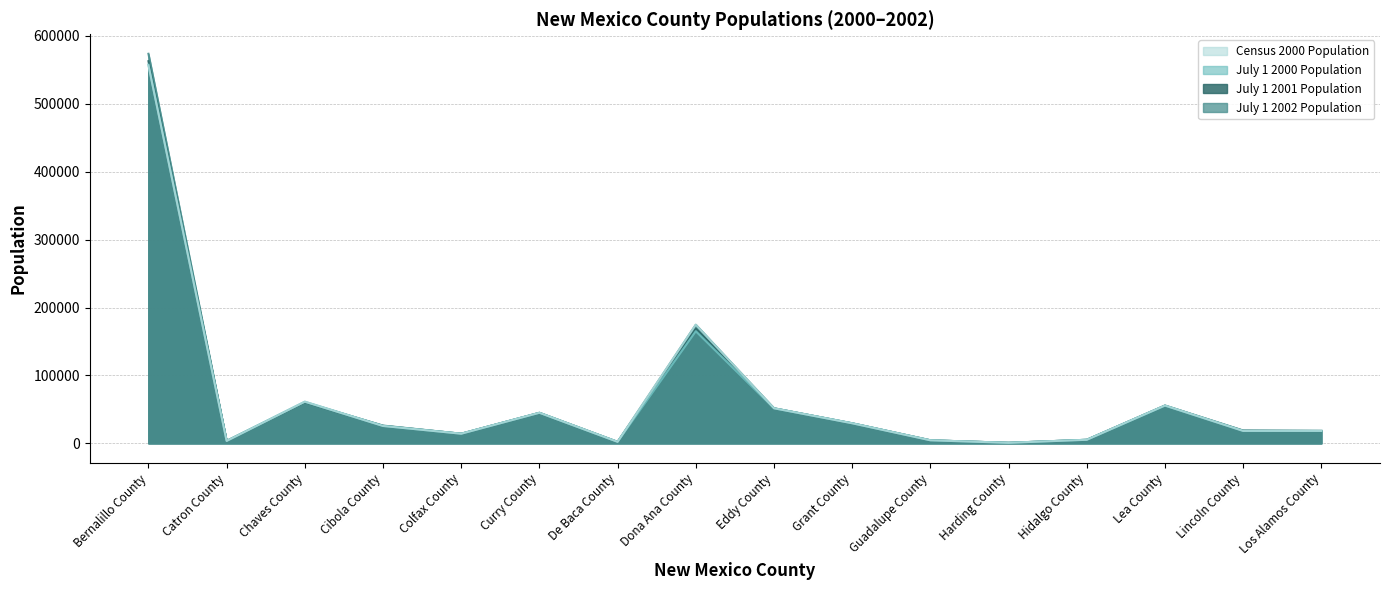

Is the value of Census 2000 Population at Chaves County greater than the value of July 1 2002 Population at Dona Ana County?

No